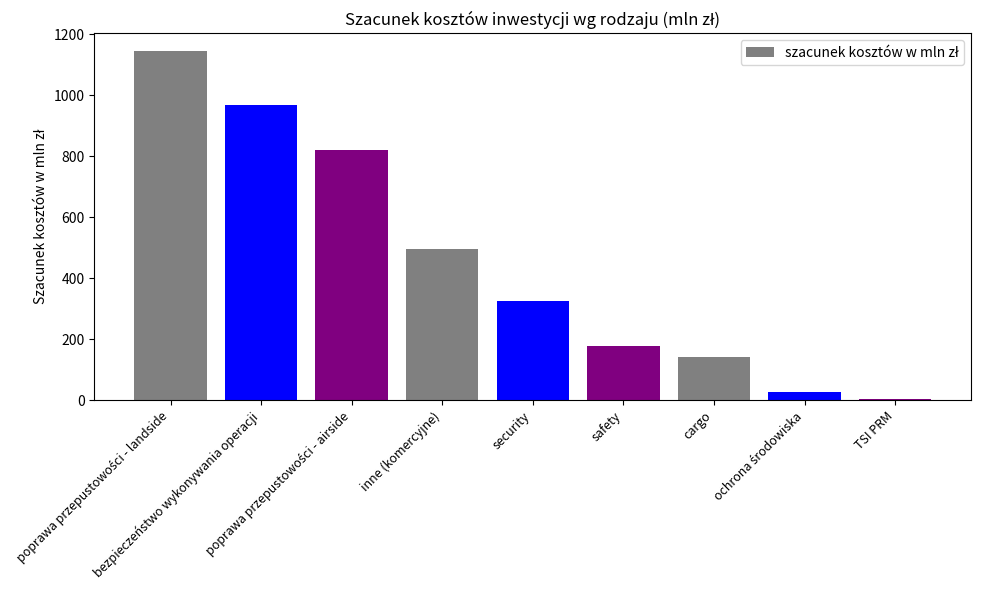

What is the sum of all values?

4107